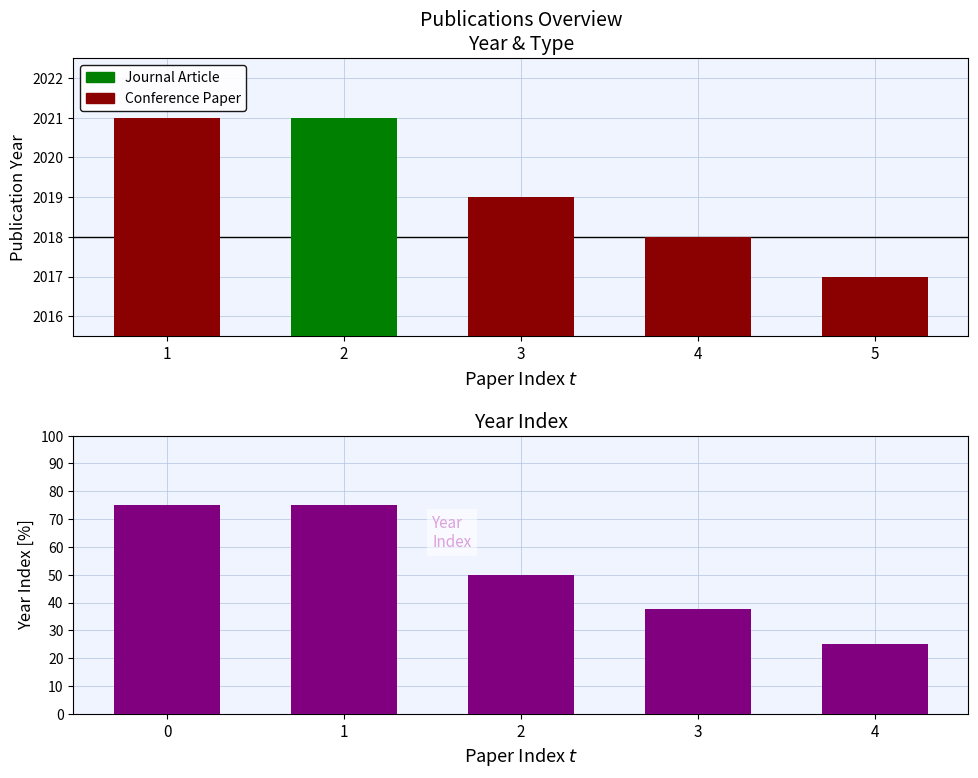

The value at 0 is 21.5. True or false?

False